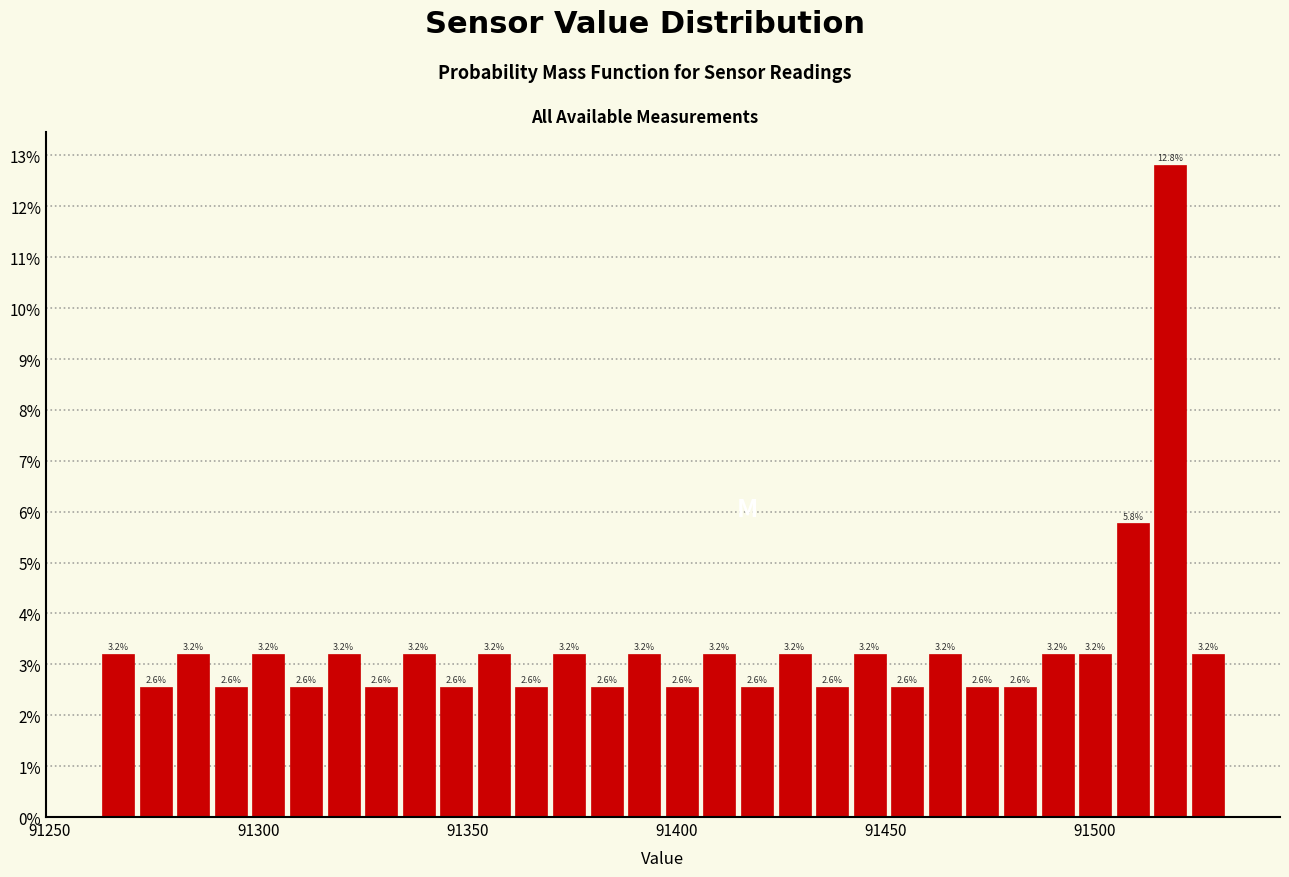

Around what value on the x-axis is the tallest bar? Give the approximate position of its centre, as read against the axis.

91520